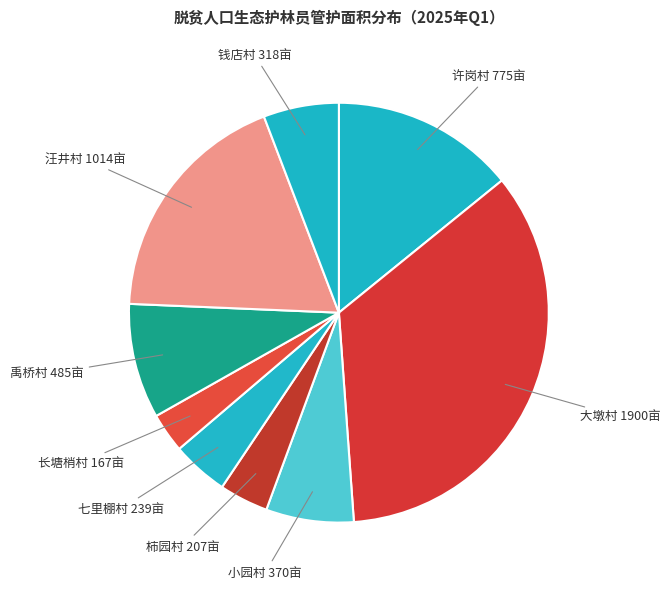

Is it true that 钱店村 is 6% of the pie?

True